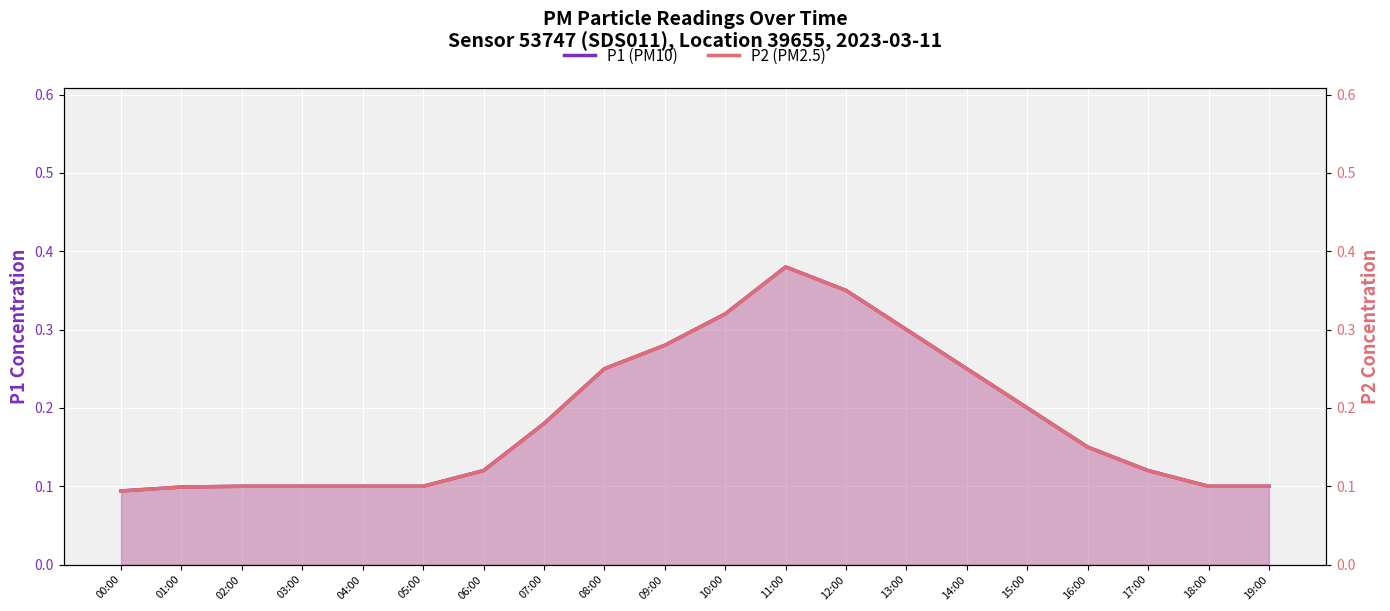

Reading left to right, list all the values displayed in this chart.

P1 (PM10): 0.1	0.1	0.1	0.1	0.1	0.1	0.1	0.2	0.2	0.3	0.3	0.4	0.3	0.3	0.2	0.2	0.1	0.1	0.1	0.1
P2 (PM2.5): 0.1	0.1	0.1	0.1	0.1	0.1	0.1	0.2	0.2	0.3	0.3	0.4	0.3	0.3	0.2	0.2	0.1	0.1	0.1	0.1